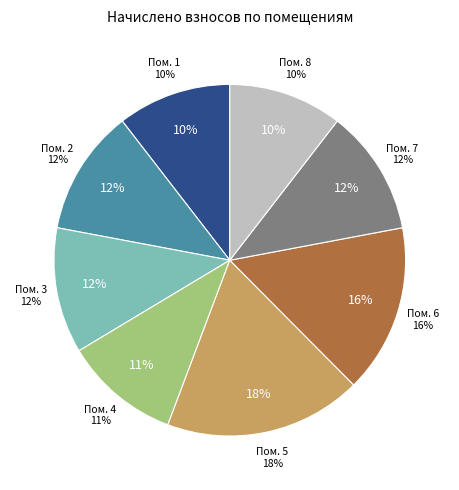

How many slices are in this pie chart?

8